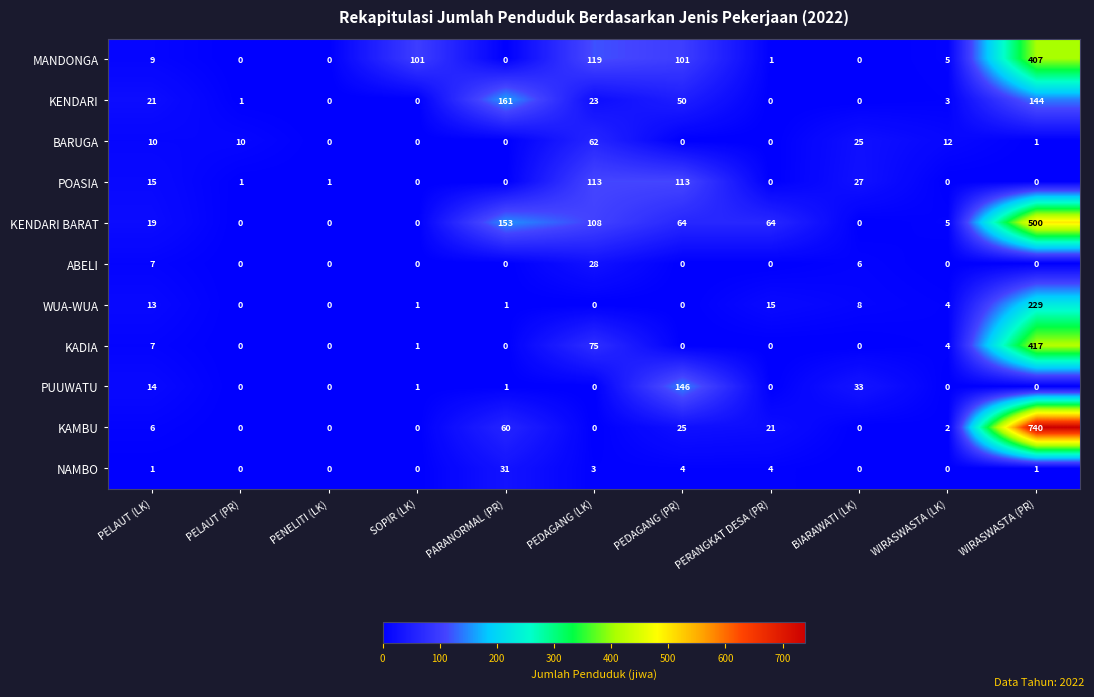

How many distinct data groups are displayed?

11